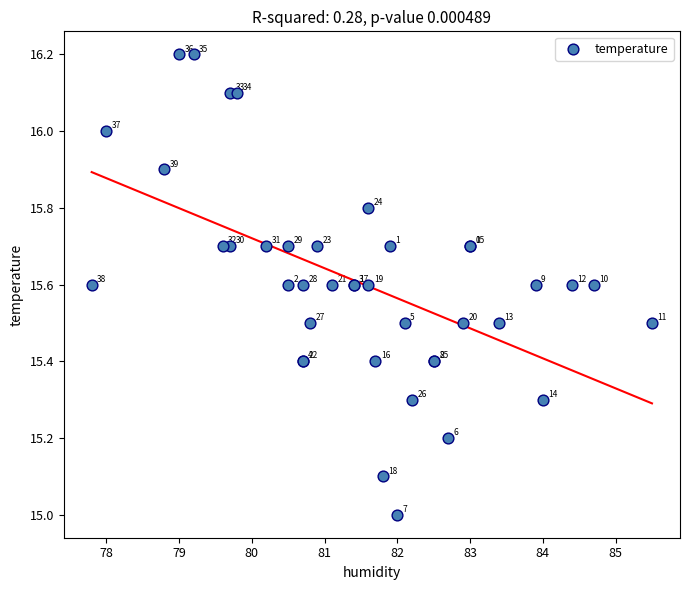

What Y value in the scatter plot is closest to 15?

15.0